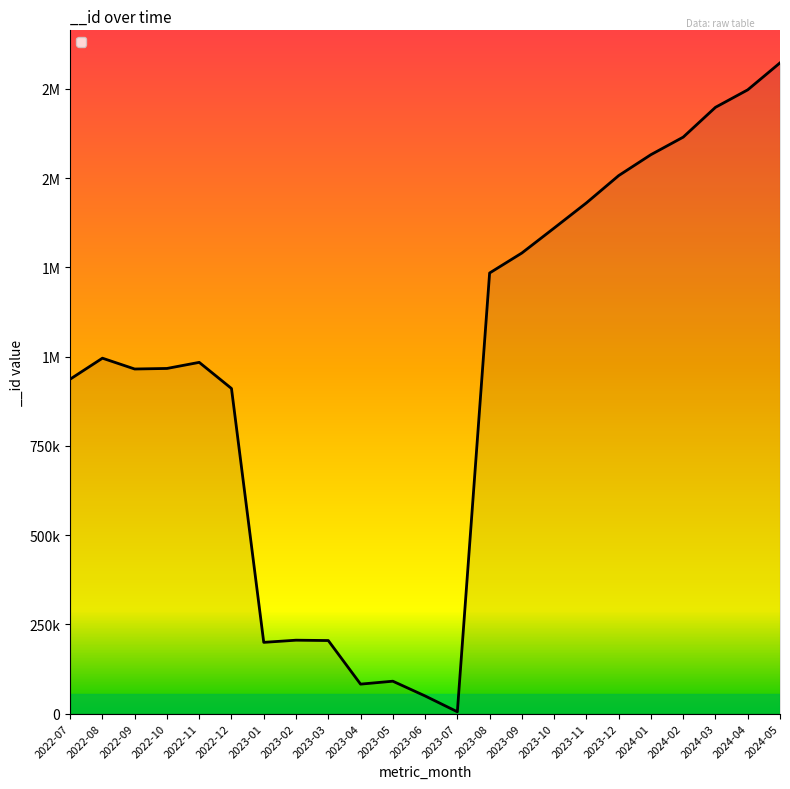

What is the value of the 11th point from the left?

90668